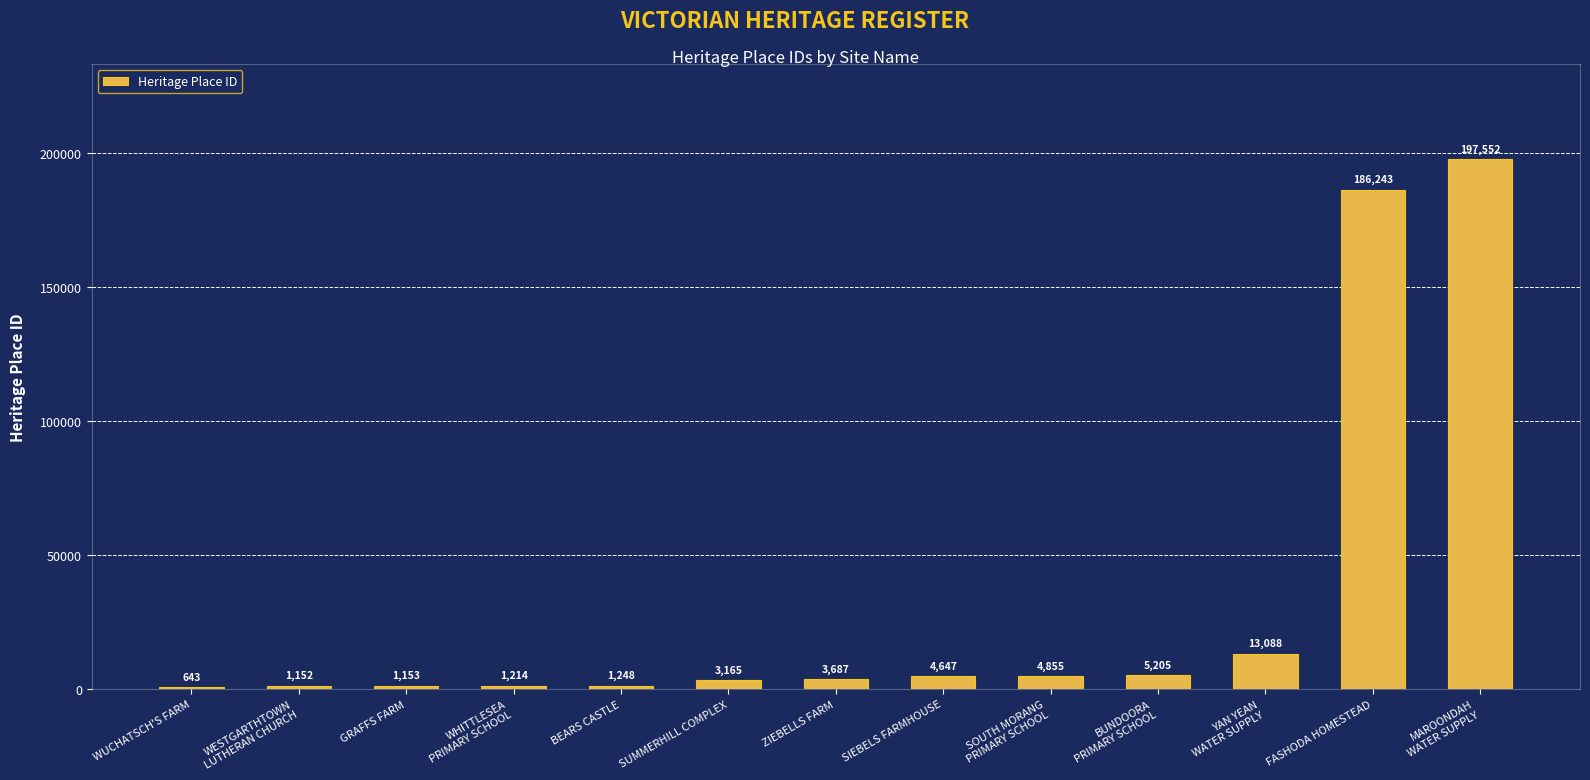

The chart shows a value of 643 at WUCHATSCH'S FARM. True or false?

True